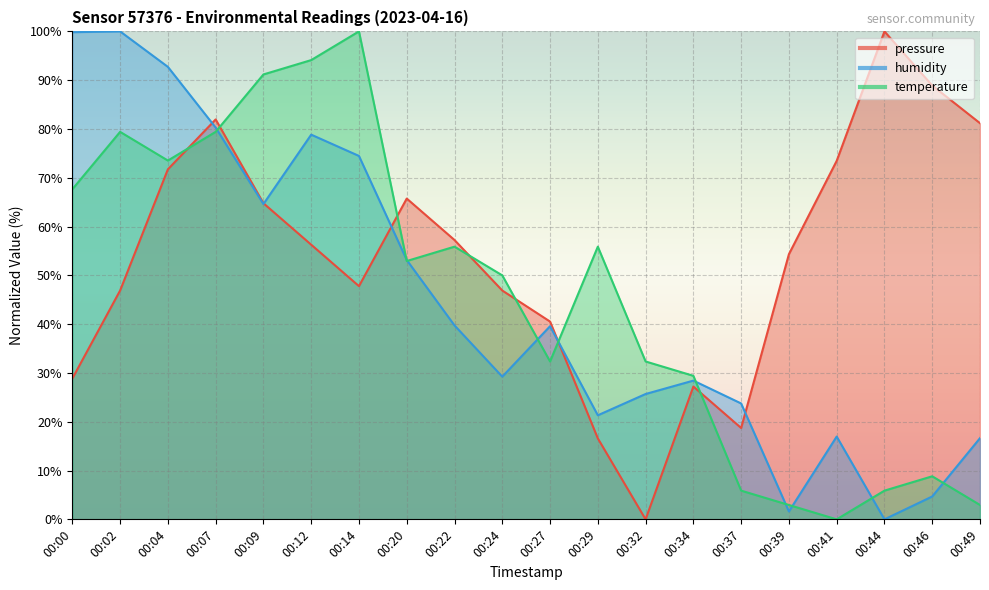

Where do temperature and pressure first cross each other?

00:04 and 00:07